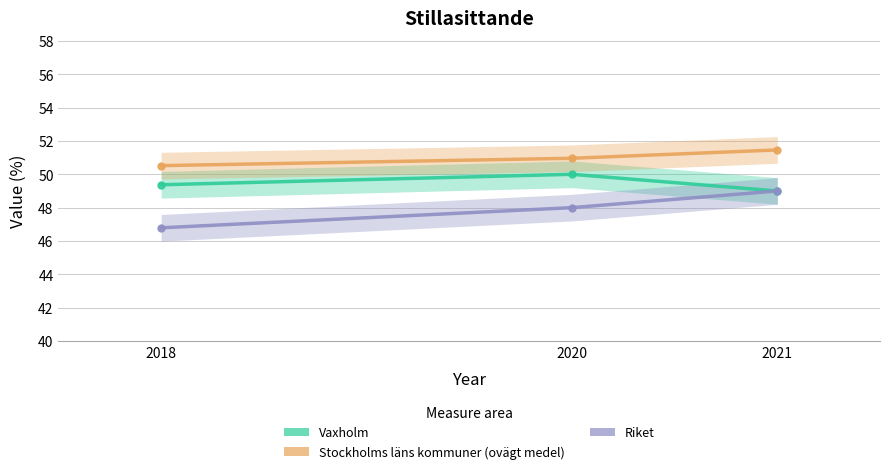

What is the spread (max minus min) of values at 2020?

3.0